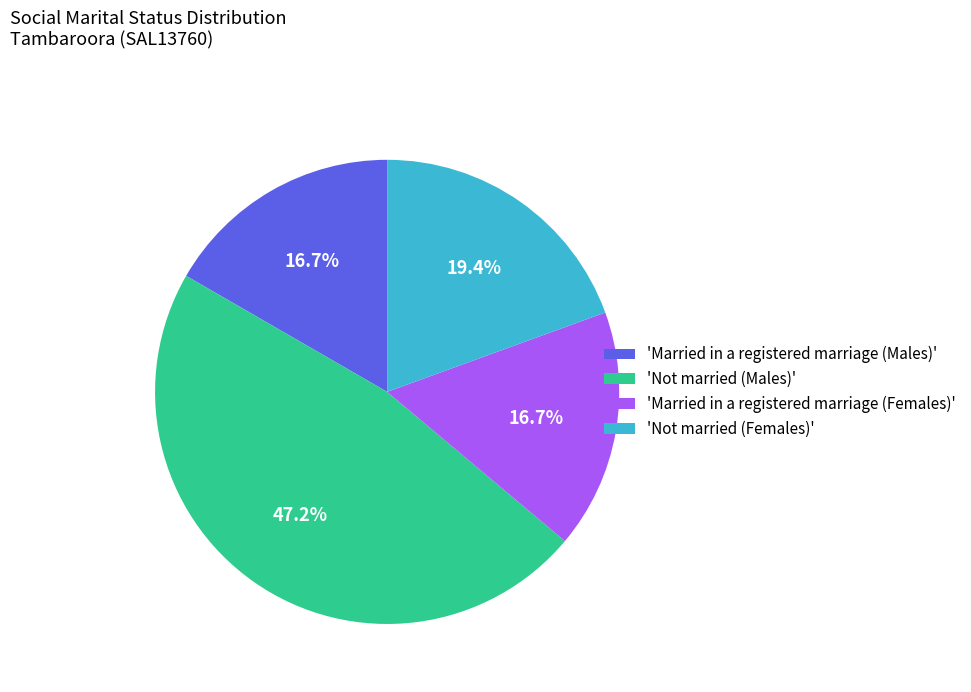

Does 'Married in a registered marriage (Females)' represent more than half of the total?

No